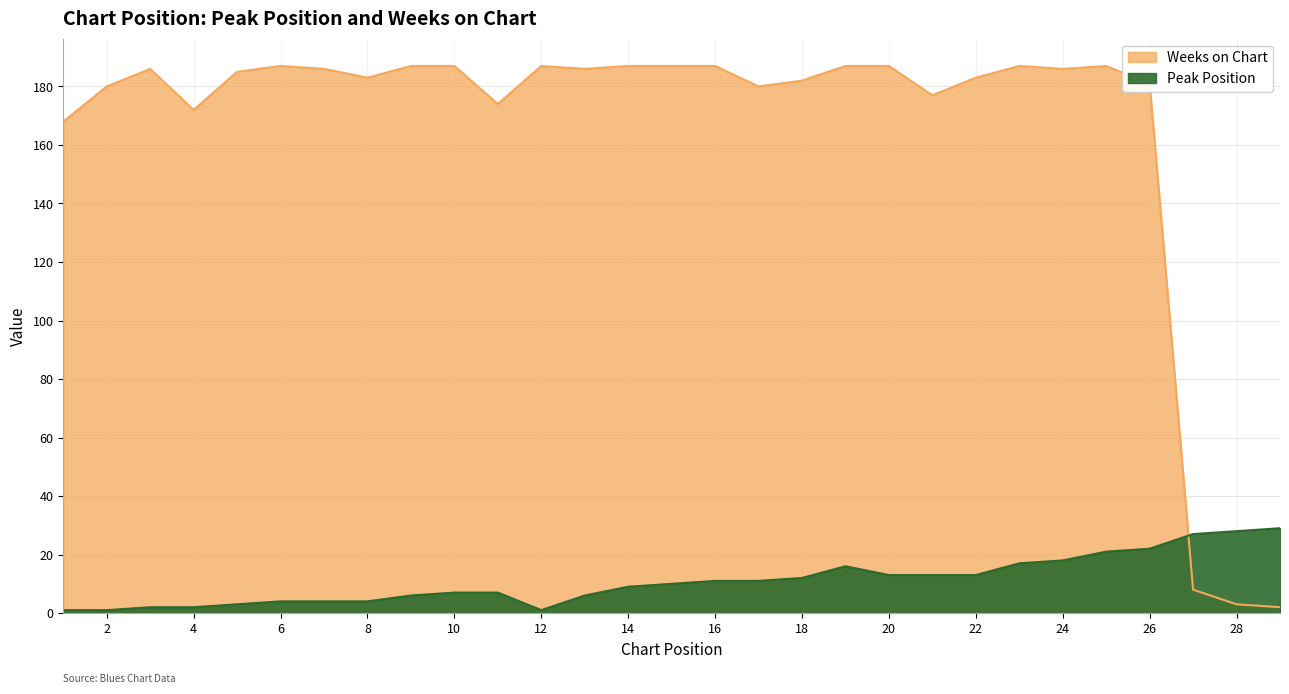

Reading left to right, extract all data points from this chart.

Peak Position: 1	1	2	2	3	4	4	4	6	7	7	1	6	9	10	11	11	12	16	13	13	13	17	18	21	22	27	28	29
Weeks on Chart: 168	180	186	172	185	187	186	183	187	187	174	187	186	187	187	187	180	182	187	187	177	183	187	186	187	181	8	3	2